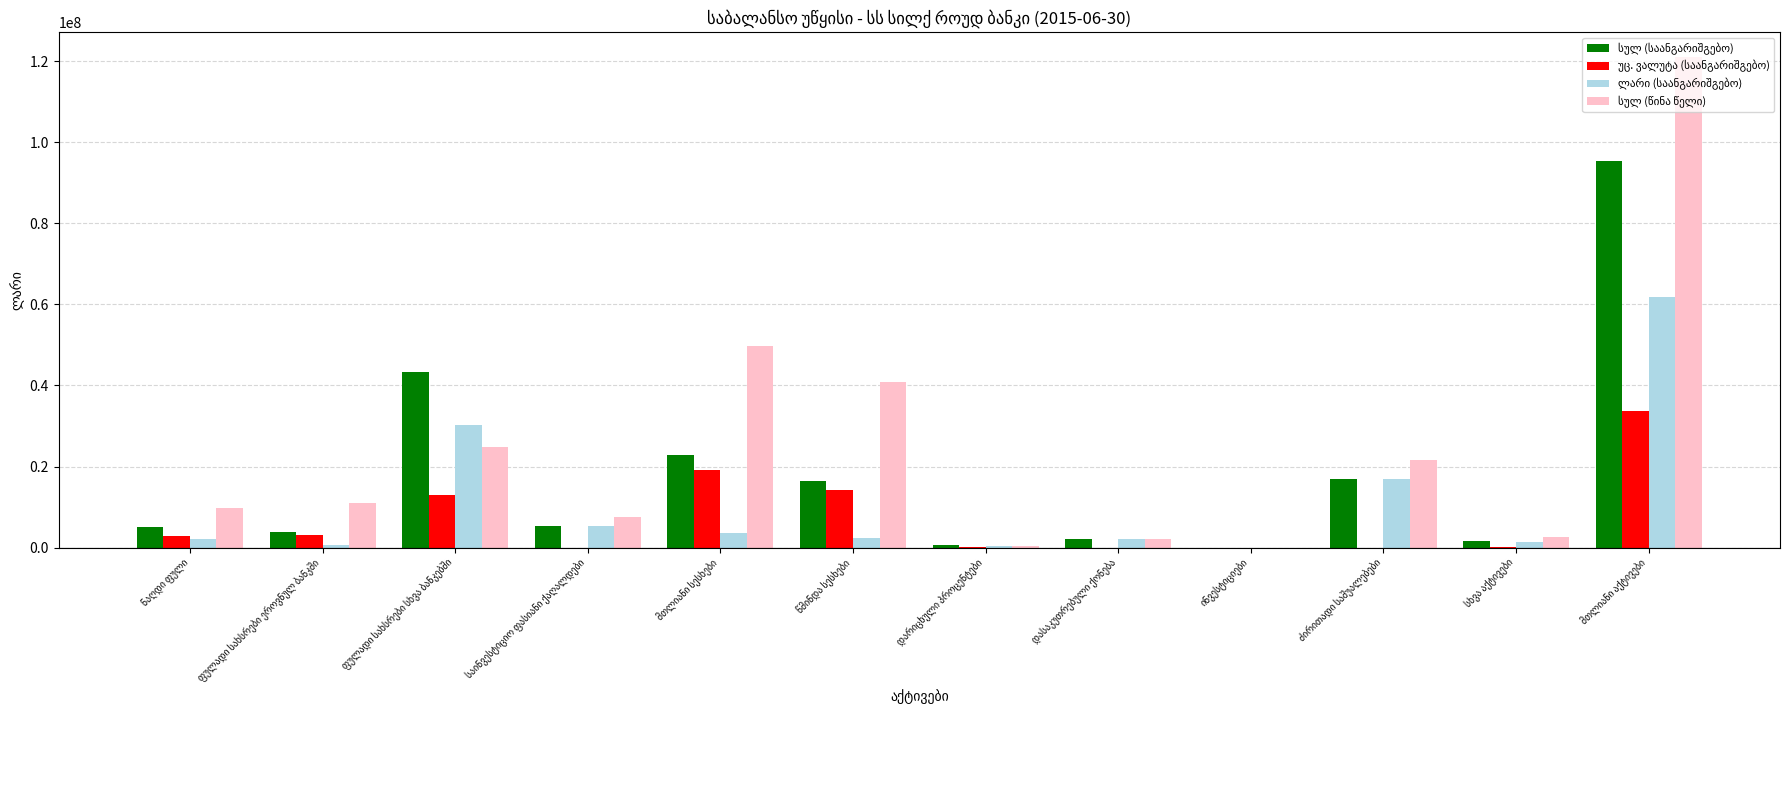

What is the greatest value displayed?

121046551.5